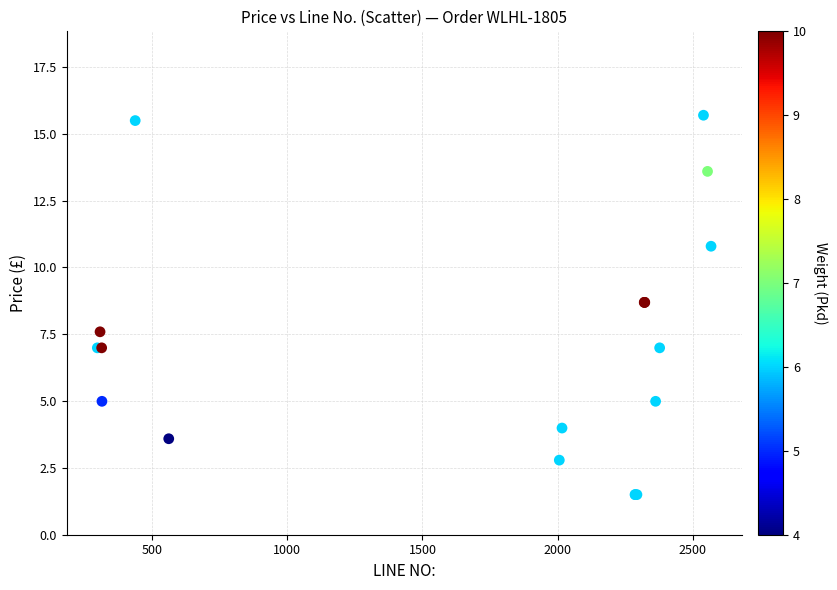

What Y value in the scatter plot is closest to 8?

7.6